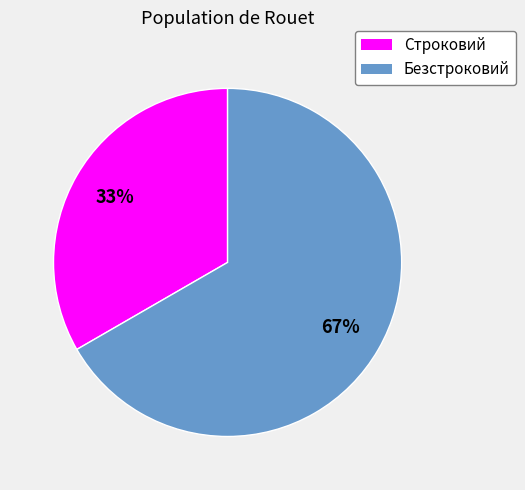

Rank the categories by value from lowest to highest.

Строковий, Безстроковий